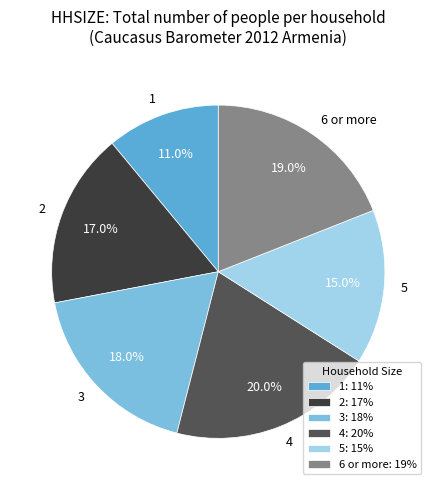

Combined, do 2 and 4 account for over 50%?

No